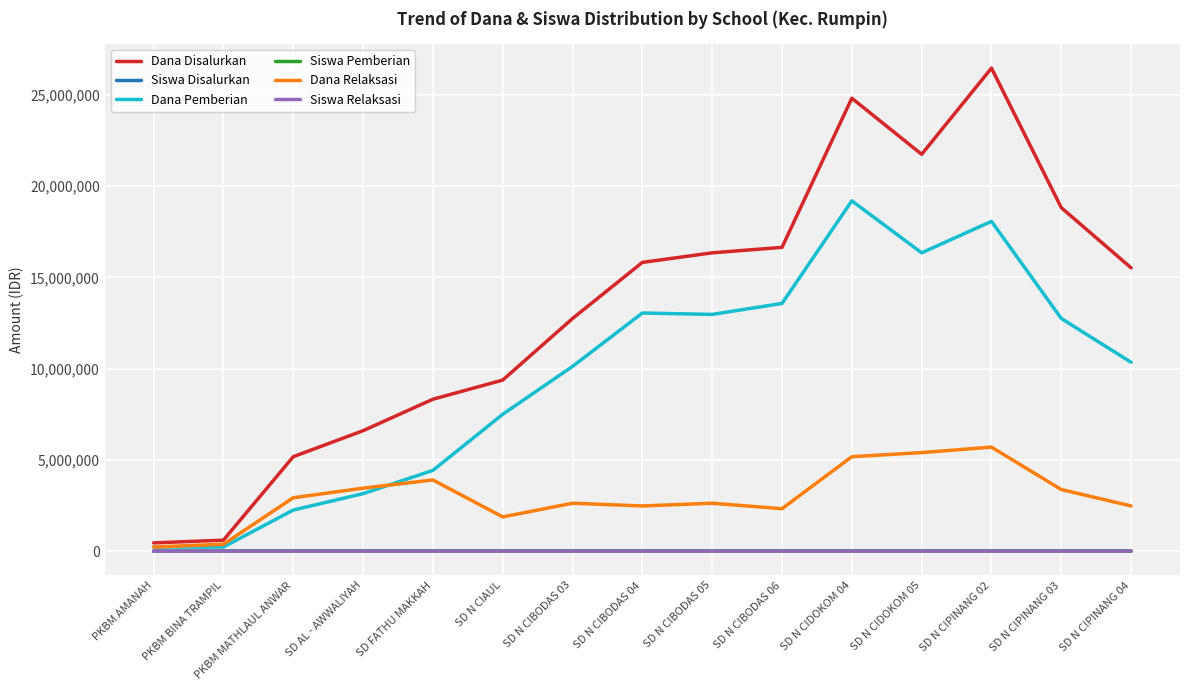

What is the difference between the highest and lowest values at SD N CIPINANG 02?

26474981.0